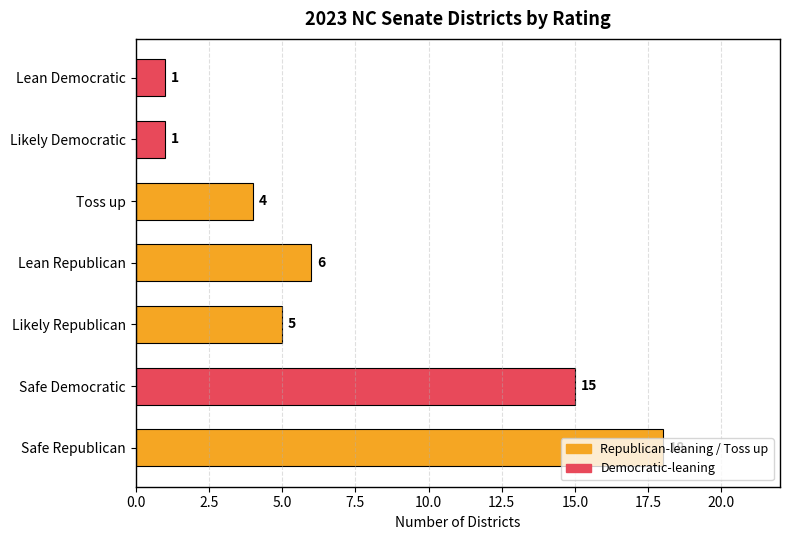

What is the sum of all values?

50